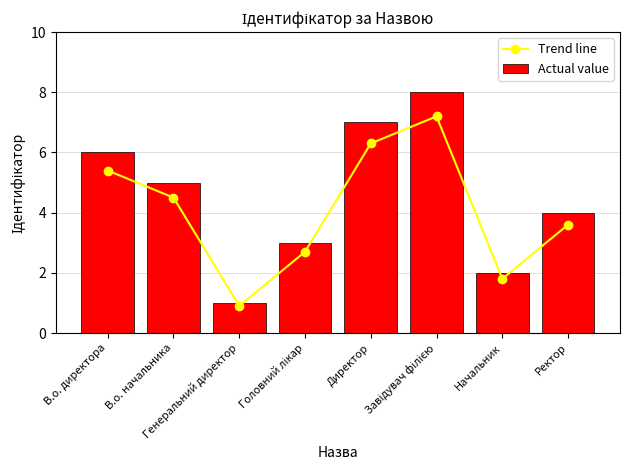

Are the bars grouped side by side (vs. stacked)?

Yes